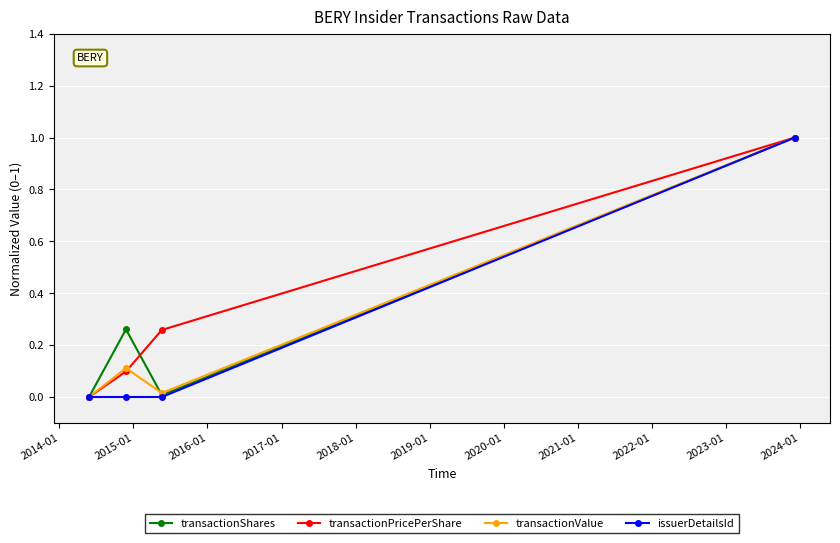

What is the maximum value shown in the chart?

1.0